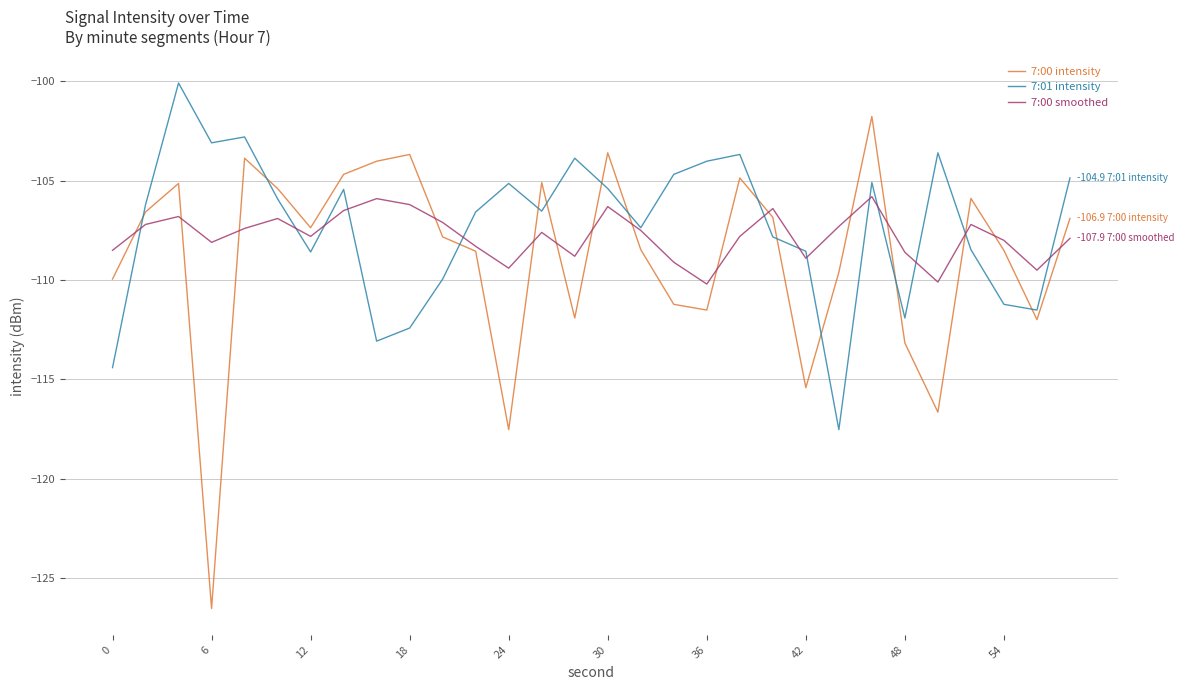

Which series has the widest spread of values?

7:00 intensity